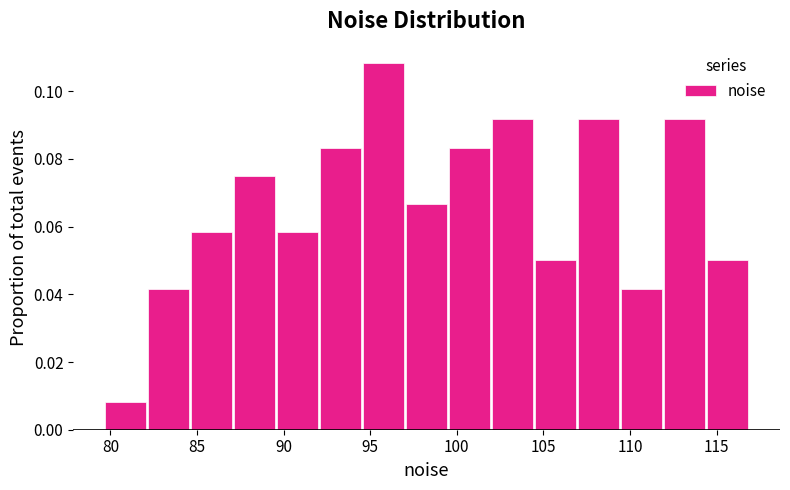

What is the height of the bar covering 104.5 to 107.0 on the x-axis? Neither the bar edges nor the heights are printed on the chart, so give them approximately, as read against the axes.

0.050